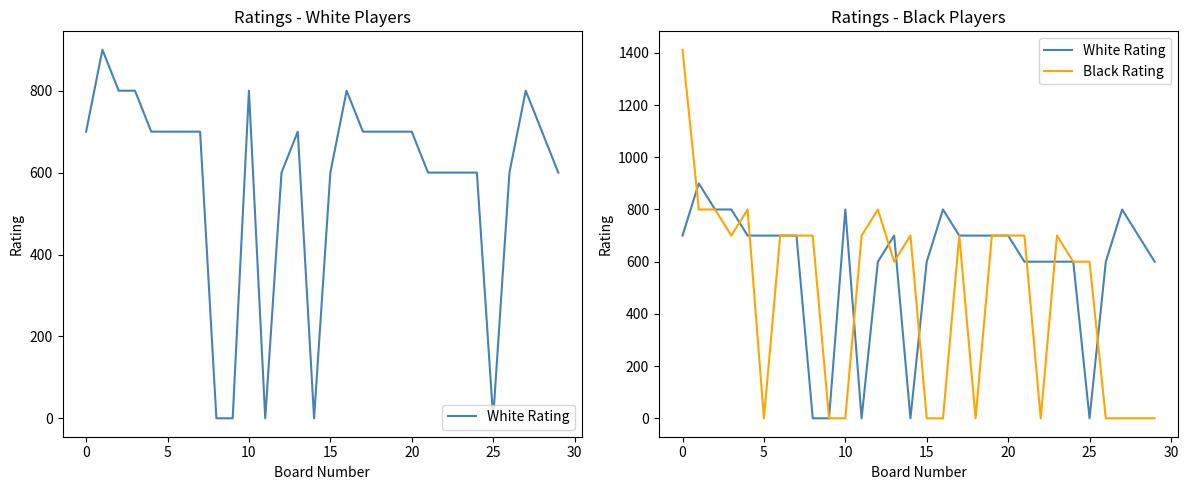

Rank the series by their maximum value, from highest to lowest.

Black Rating, White Rating